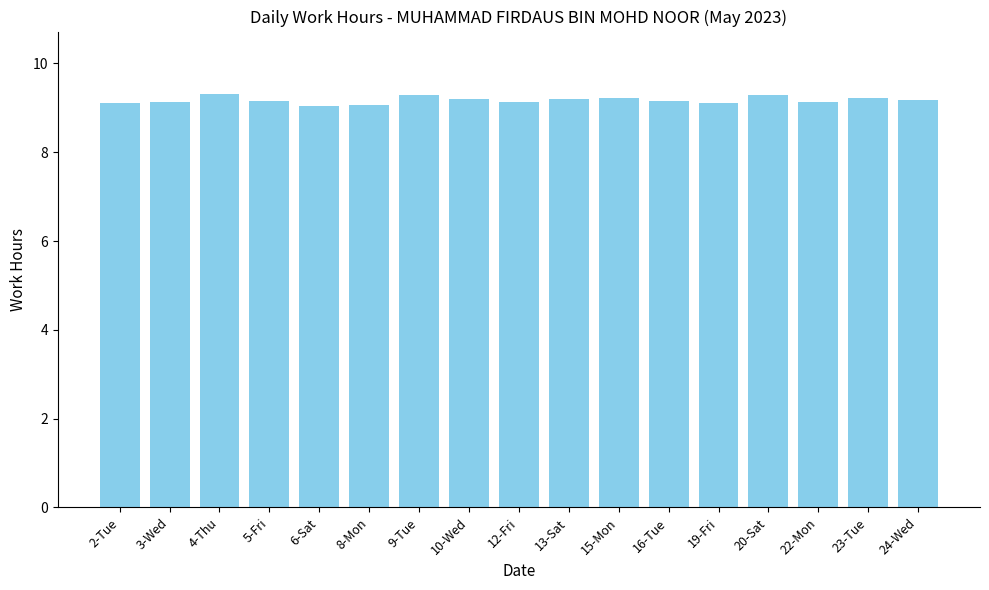

What is the minimum value shown in the chart?

9.0